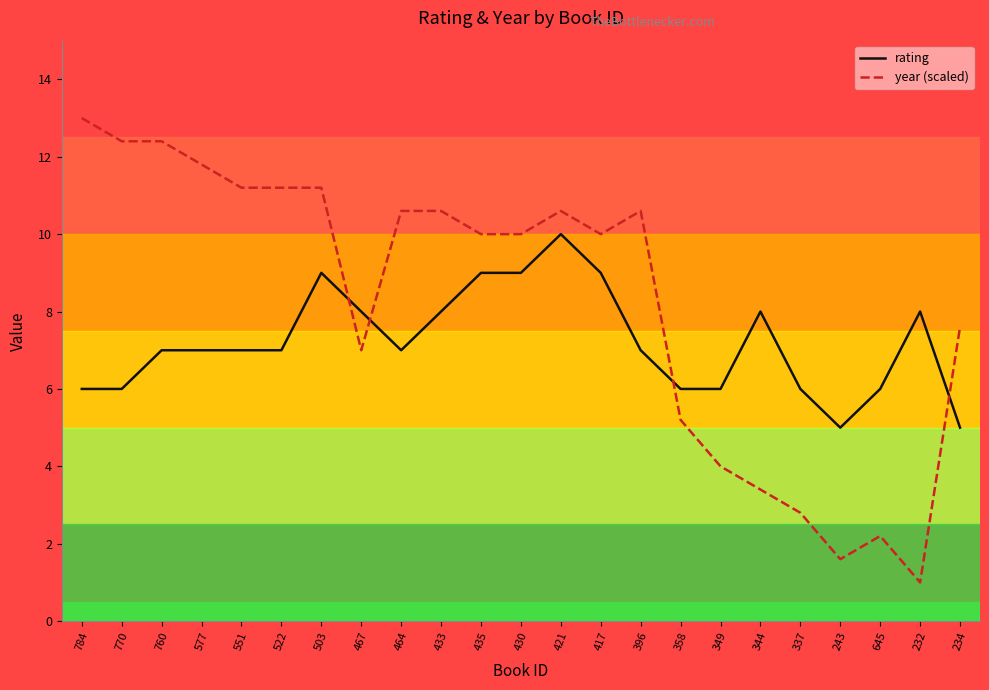

How many distinct data groups are displayed?

2